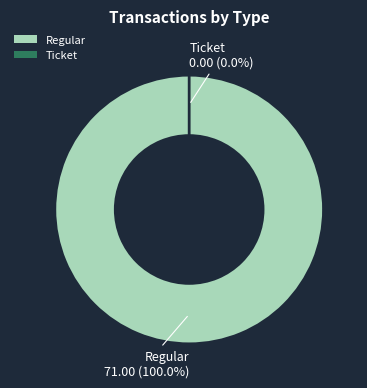

True or false: Ticket accounts for 0% of the total.

True